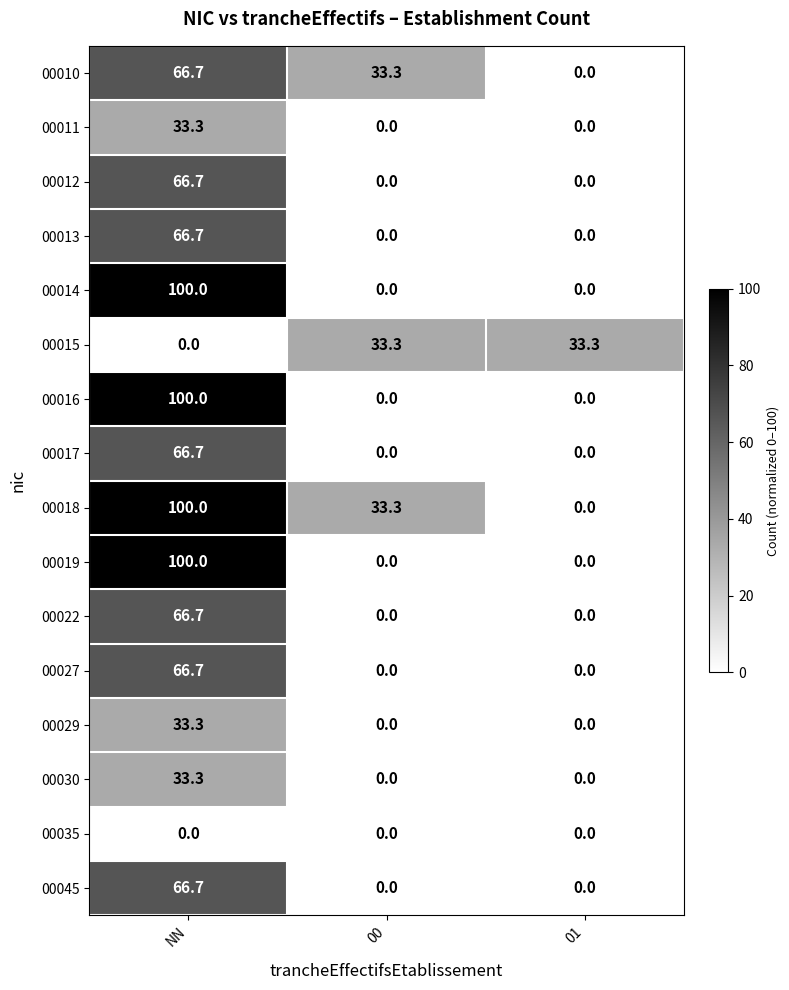

At which category is the sum across all series the highest?

NN